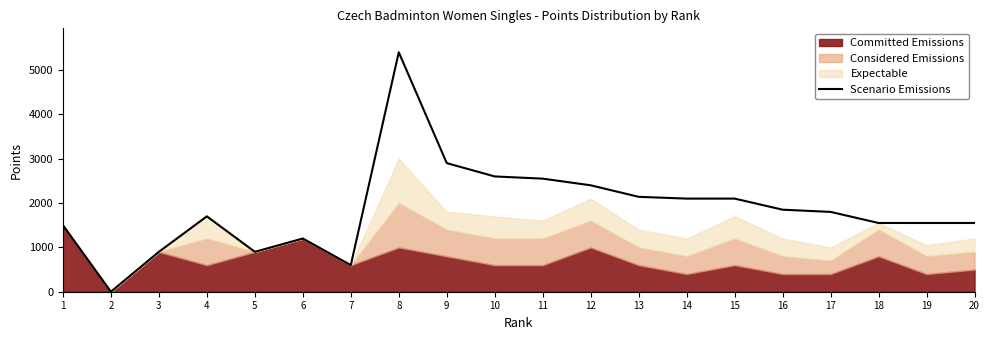

Rank the categories by value from lowest to highest.

2, 7, 3, 5, 6, 1, 18, 19, 20, 4, 17, 16, 14, 15, 13, 12, 11, 10, 9, 8